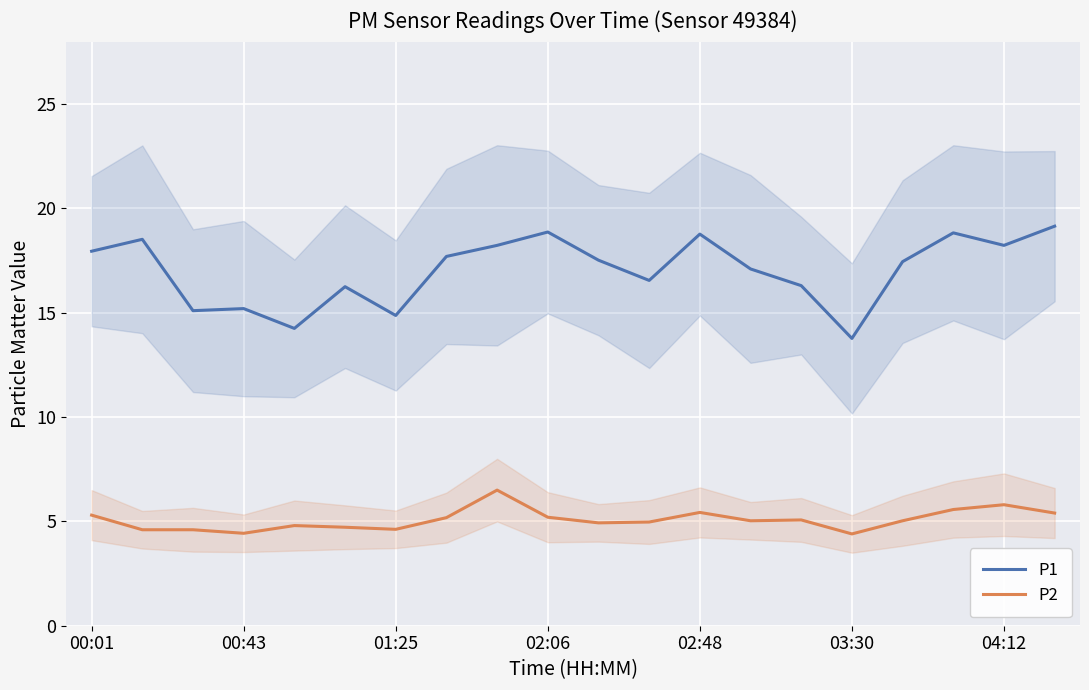

The value of P1 at 02:06 is 9.3. True or false?

False